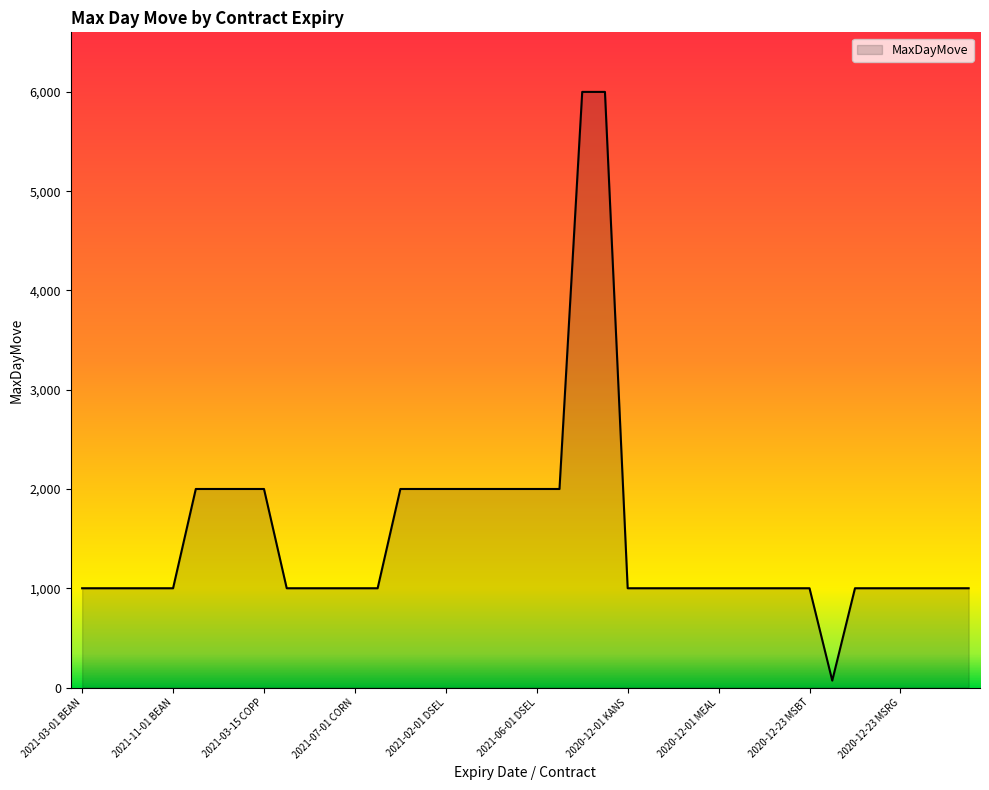

How many values are between 1000 and 2000?

37